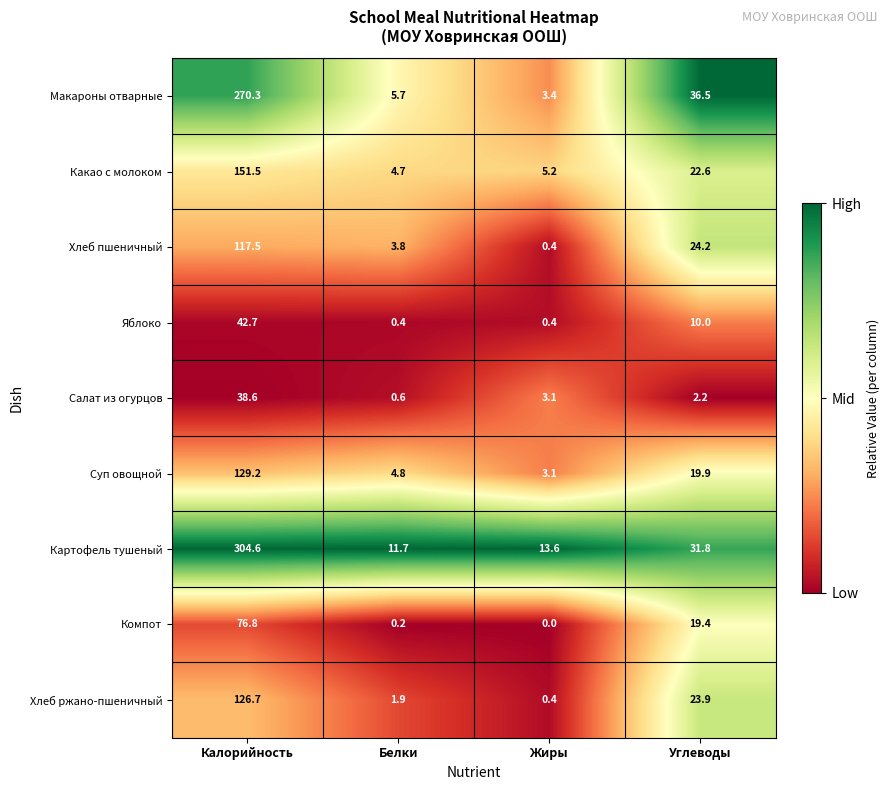

Which series has the widest spread of values?

Картофель тушеный